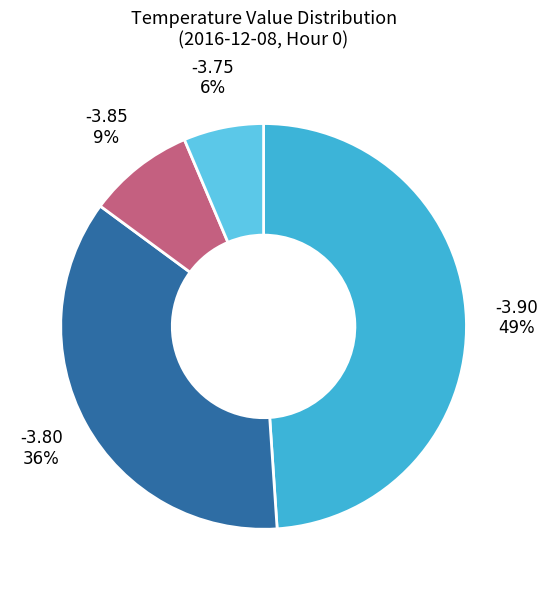

Does any single category account for the majority?

No